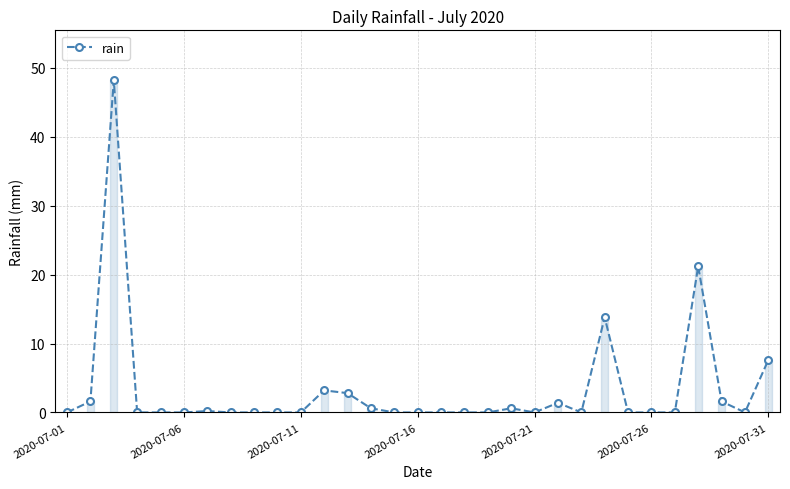

What is the maximum value shown in the chart?

48.2